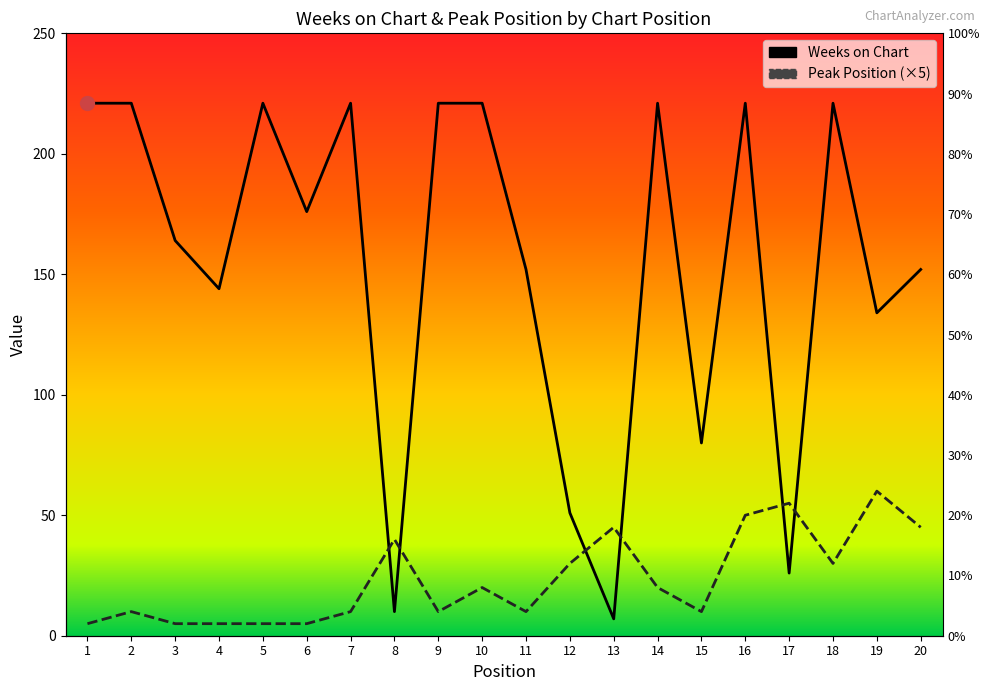

What is the highest value of the Peak Position series?

60